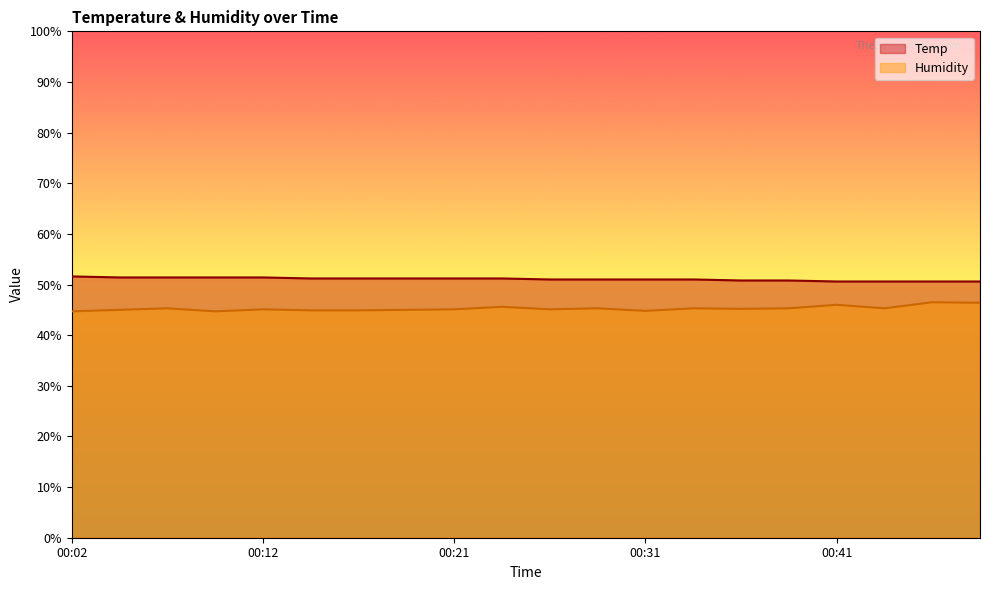

At how many categories does at least one series exceed 45?

20